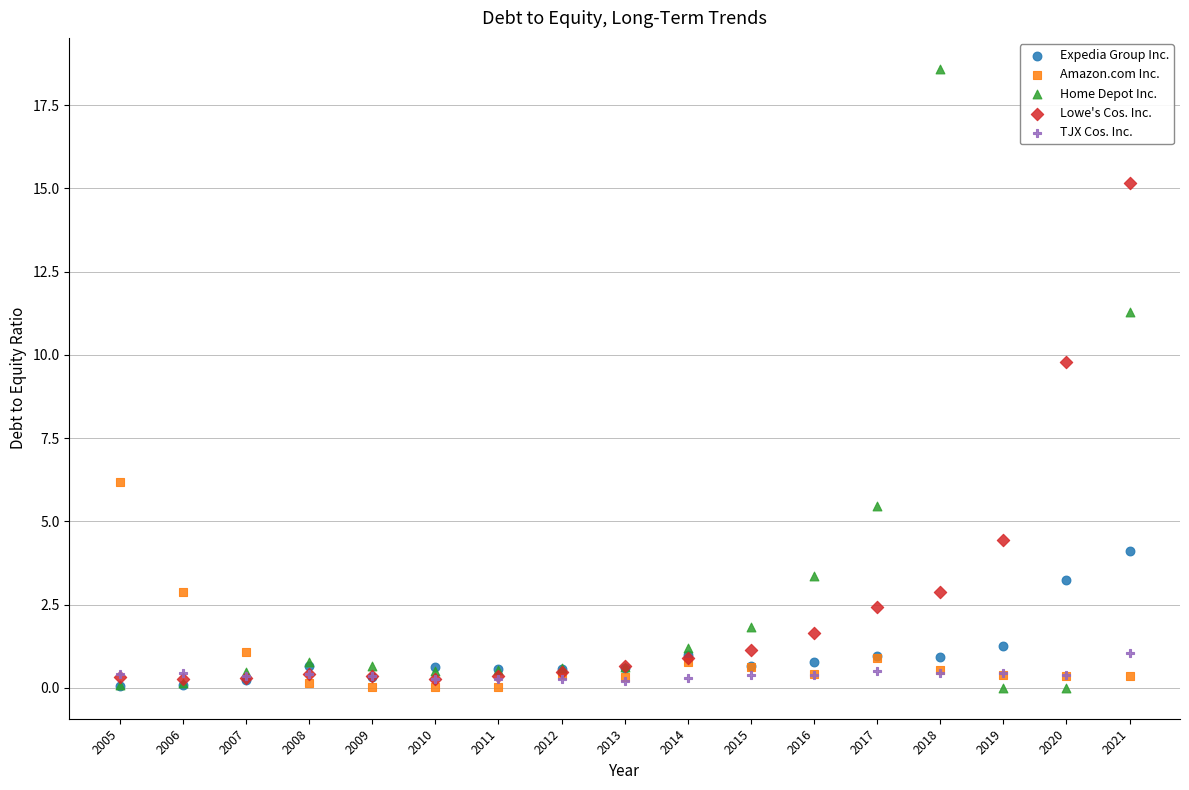

Which series has the largest Y range (max minus min)?

Home Depot Inc.